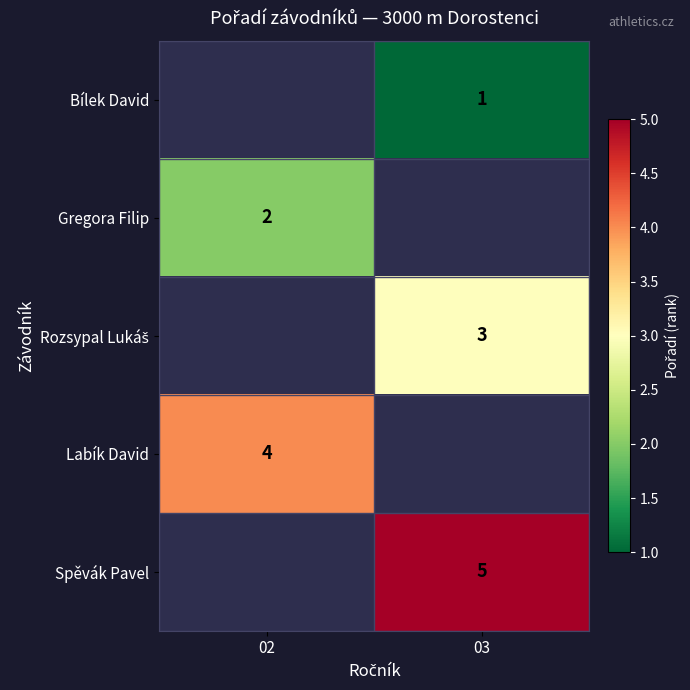

True or false: Bílek David has a value of 0 at 03.

False